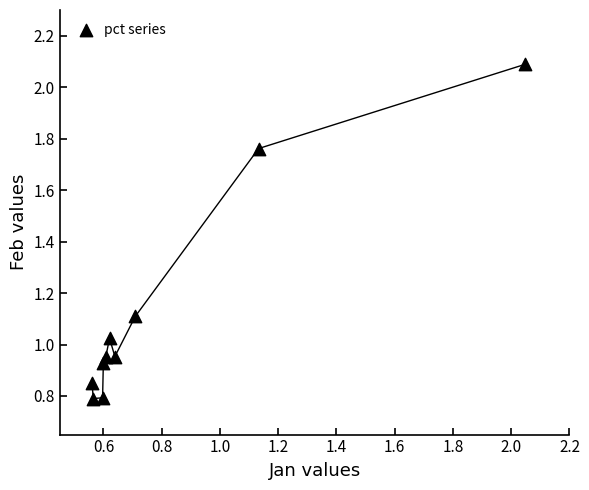

What is the range of Y values (max minus min)?

1.3